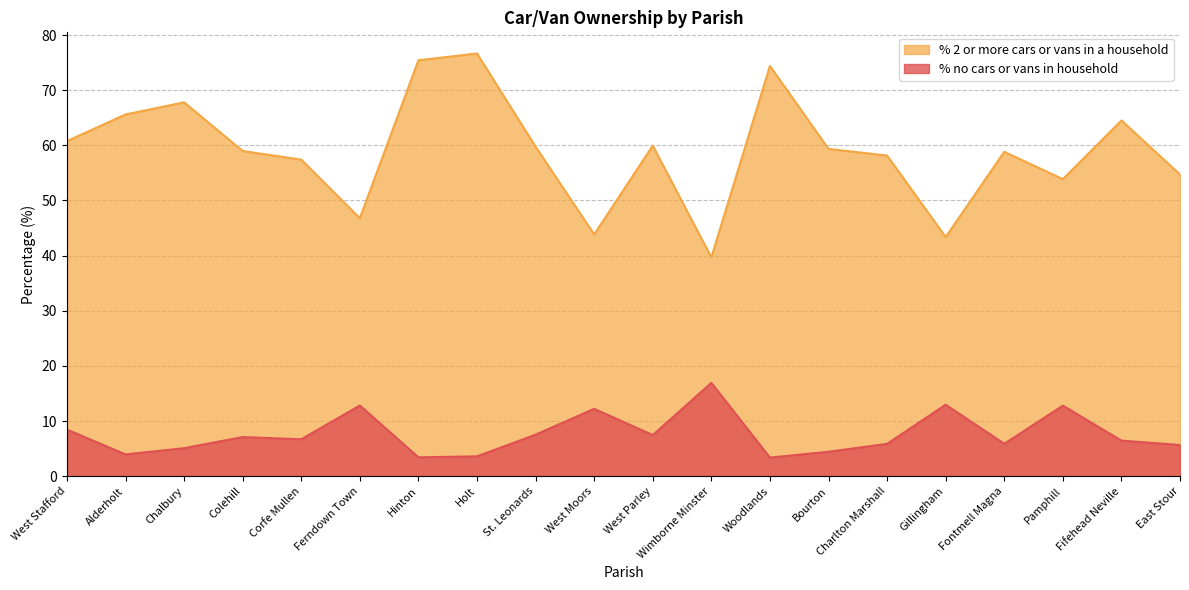

What are all the series names shown in the legend?

% 2 or more cars or vans in a household, % no cars or vans in household